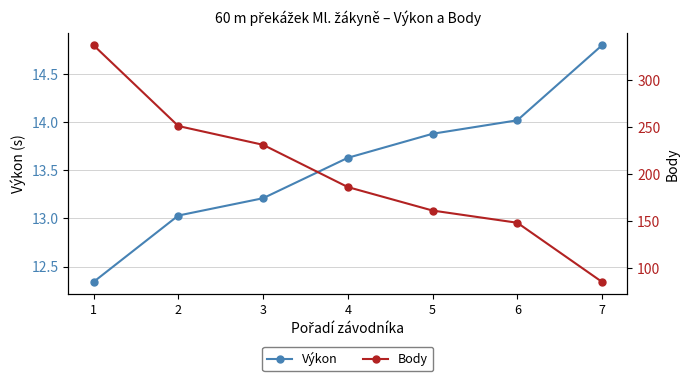

What are all the series names shown in the legend?

Výkon, Body